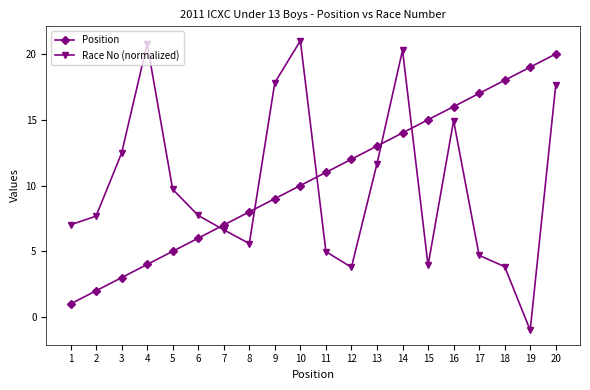

At which label does Race No (normalized) reach its peak?

10